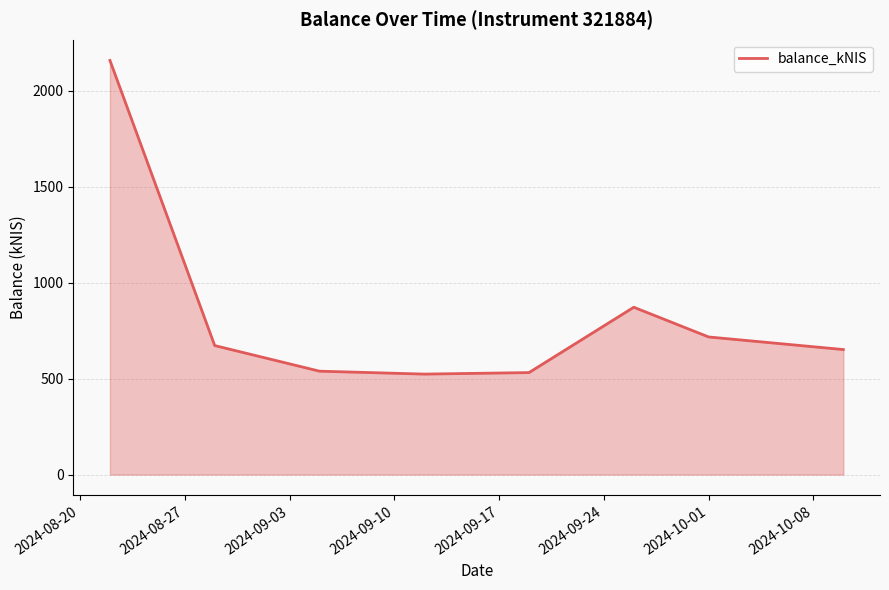

What is the minimum value shown in the chart?

523.9